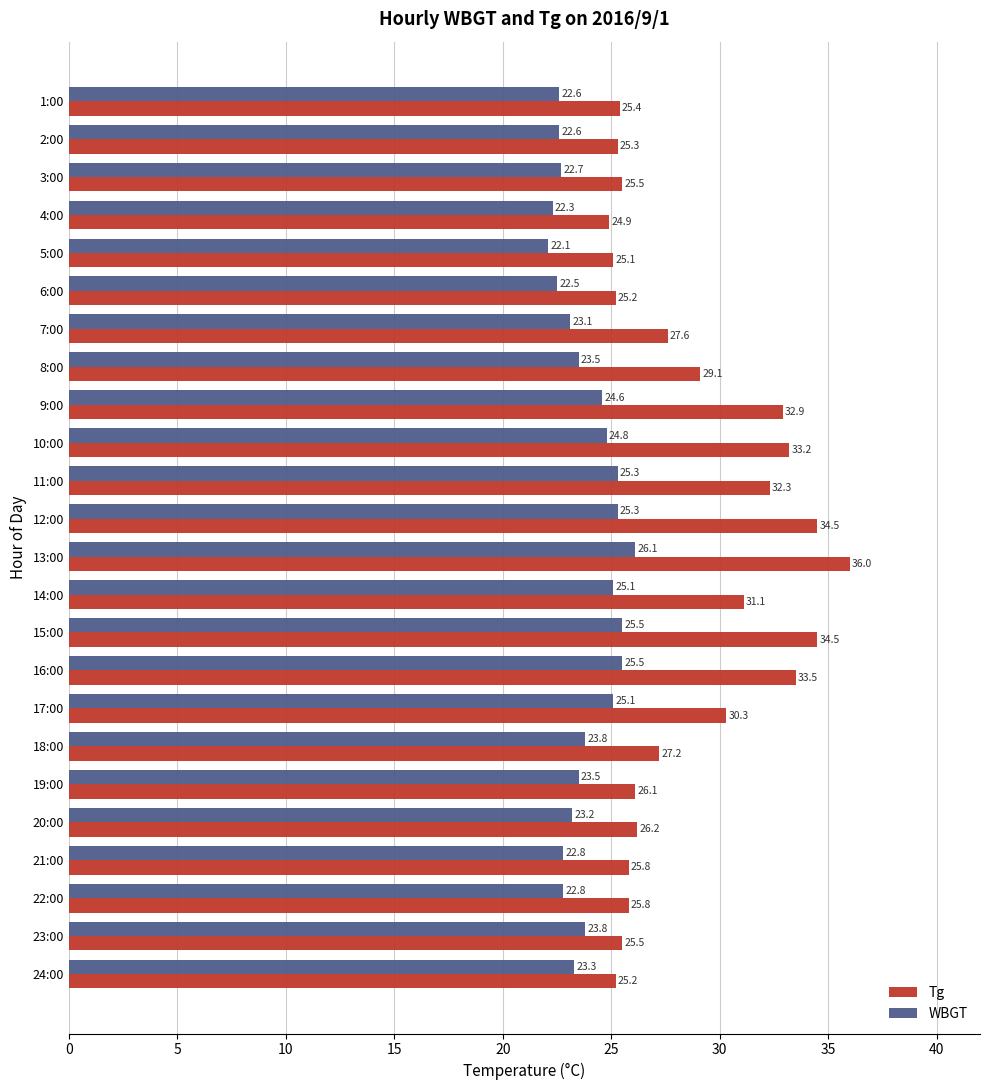

At which category is the sum across all series the highest?

13:00